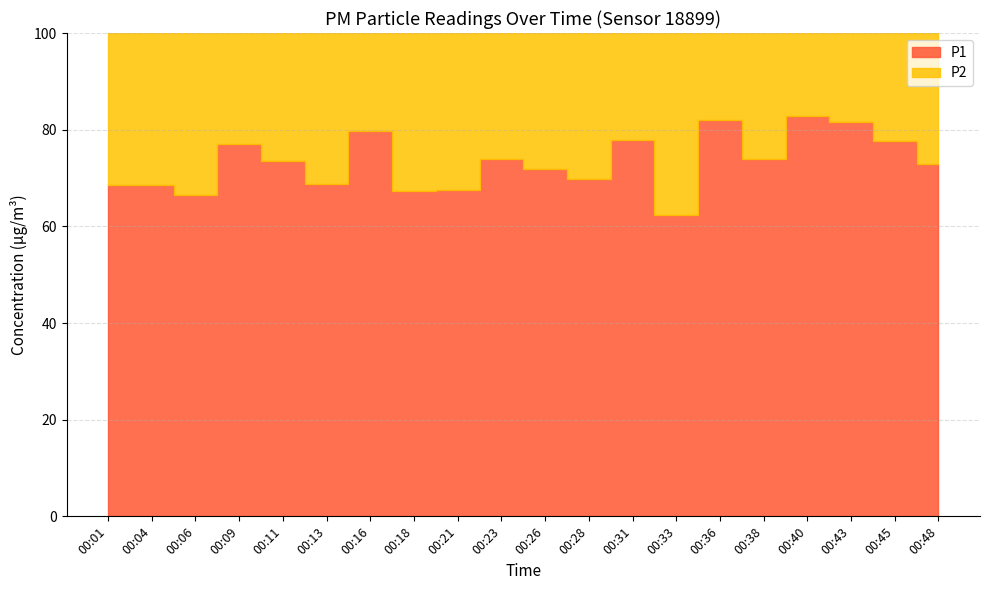

How many series are shown in this chart?

2